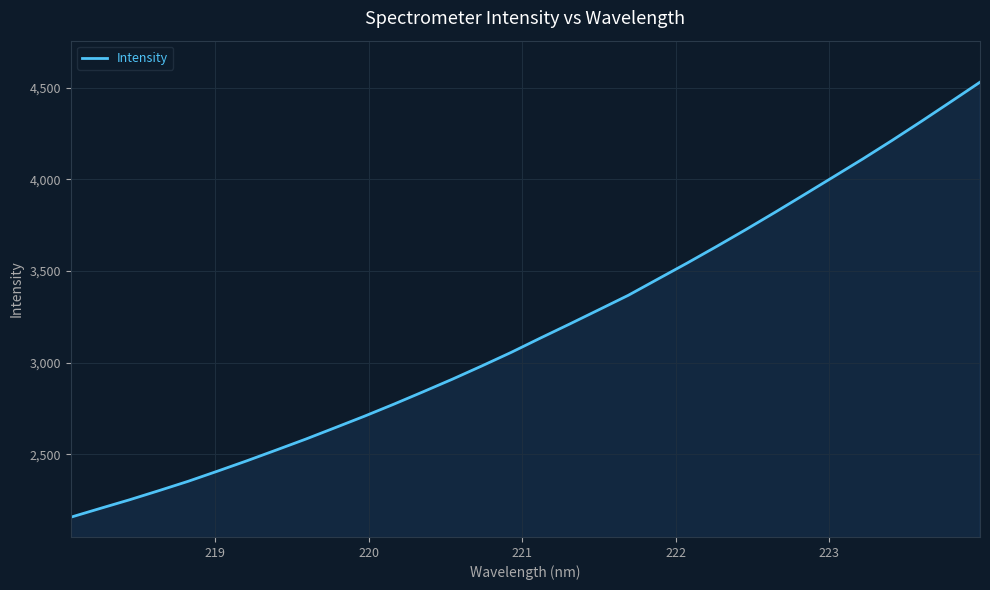

What is the average value?

3182.9